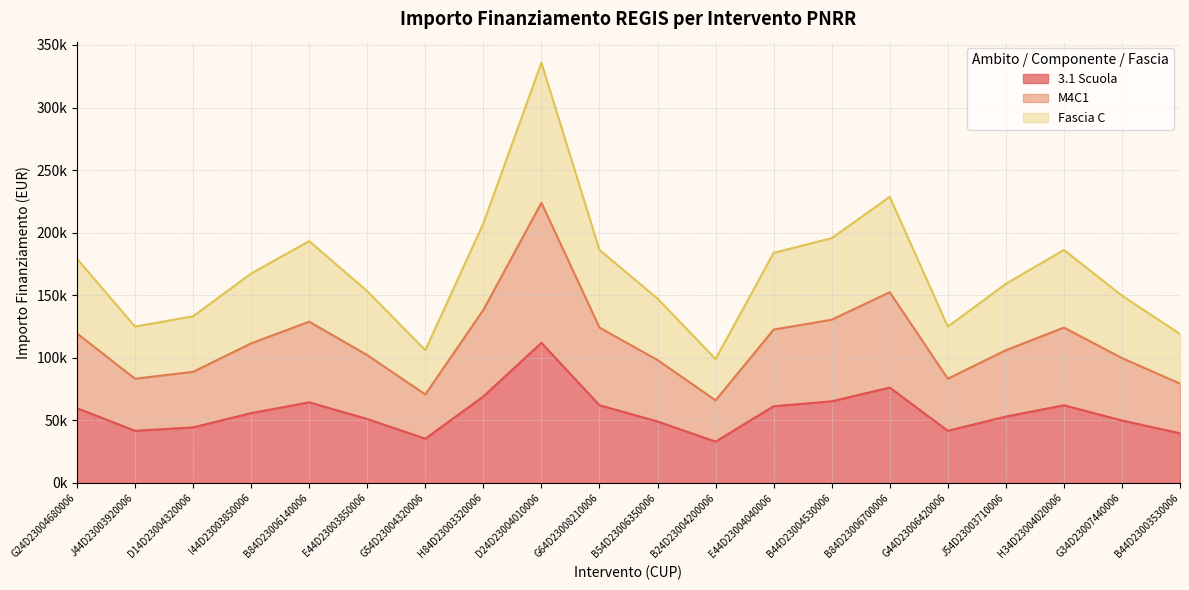

Between E44D23003850006 and H84D23003320006, which is larger?

H84D23003320006